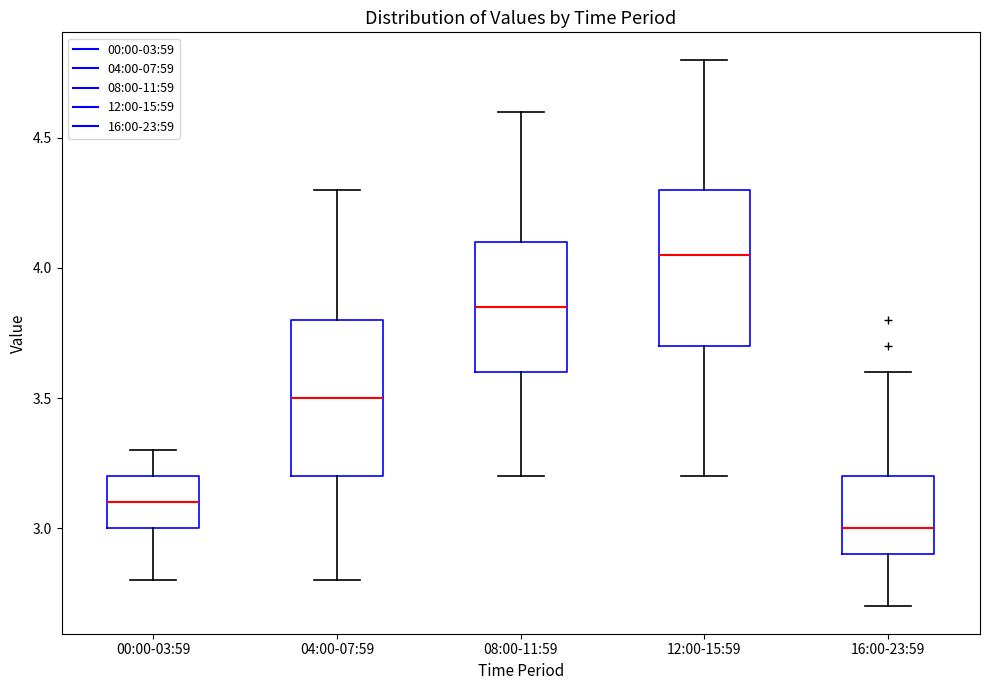

Reading left to right, read every box against the y-axis: the position of its median line, the range the box covers, and the ends of its whiskers. The values are not printed on the chart, so give them approximately, as read against the axis.

00:00-03:59: median 3.10, box 3.00 to 3.20, whiskers 2.80 to 3.30
04:00-07:59: median 3.50, box 3.20 to 3.80, whiskers 2.80 to 4.30
08:00-11:59: median 3.85, box 3.60 to 4.10, whiskers 3.20 to 4.60
12:00-15:59: median 4.05, box 3.70 to 4.30, whiskers 3.20 to 4.80
16:00-23:59: median 3.00, box 2.90 to 3.20, whiskers 2.70 to 3.60